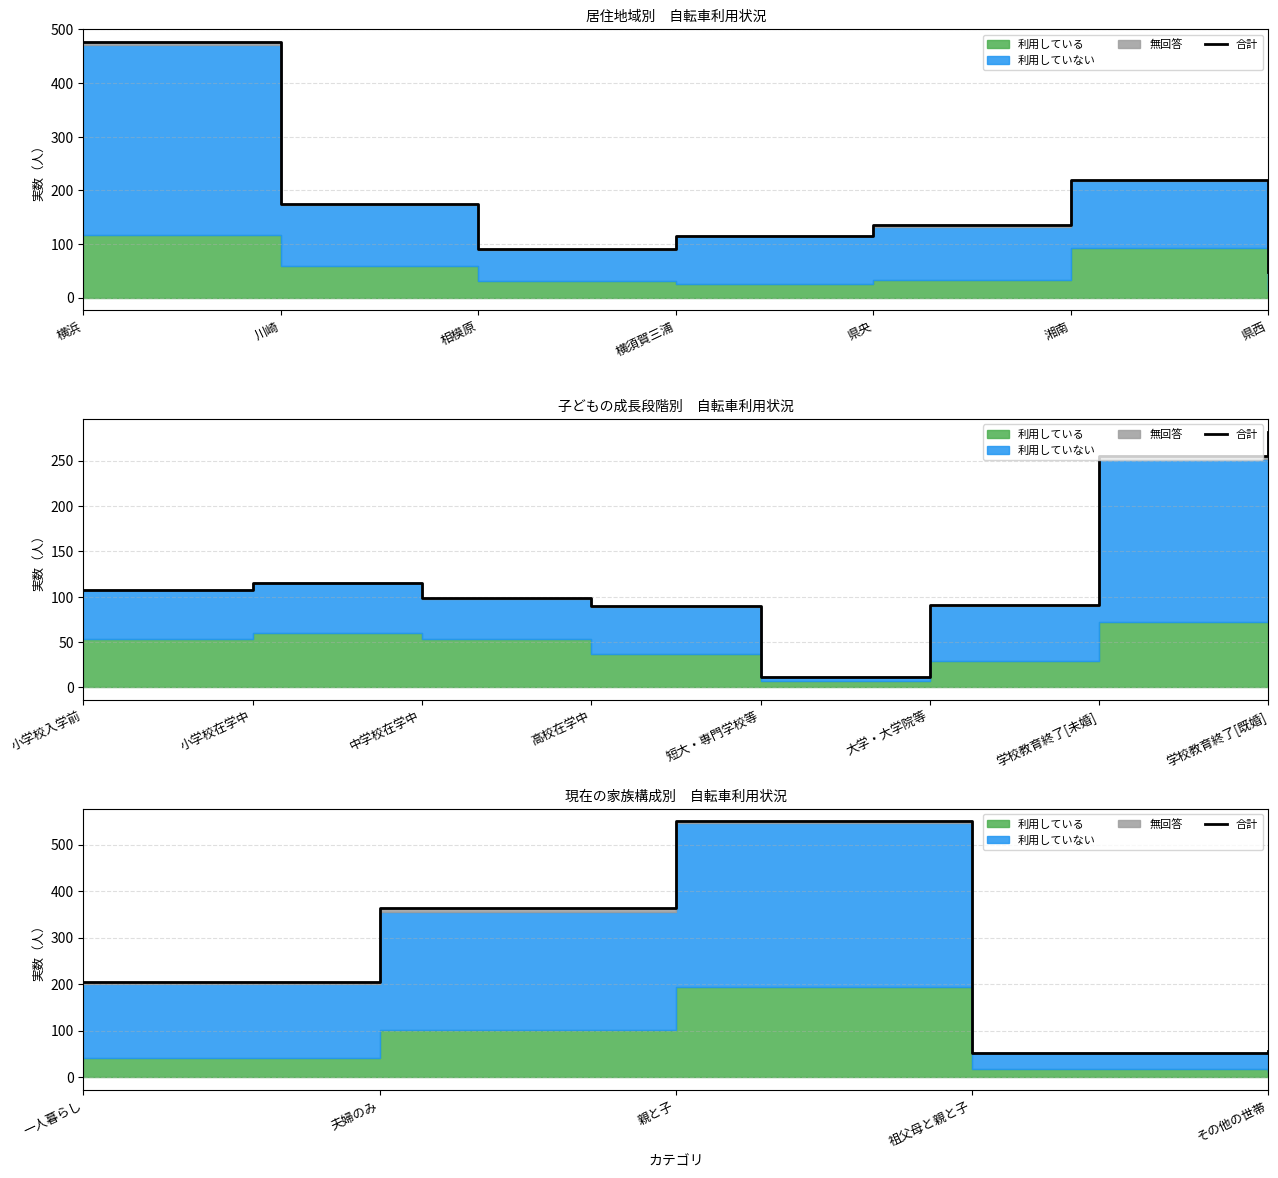

What is the approximate value at その他の世帯, to the nearest 50?

50